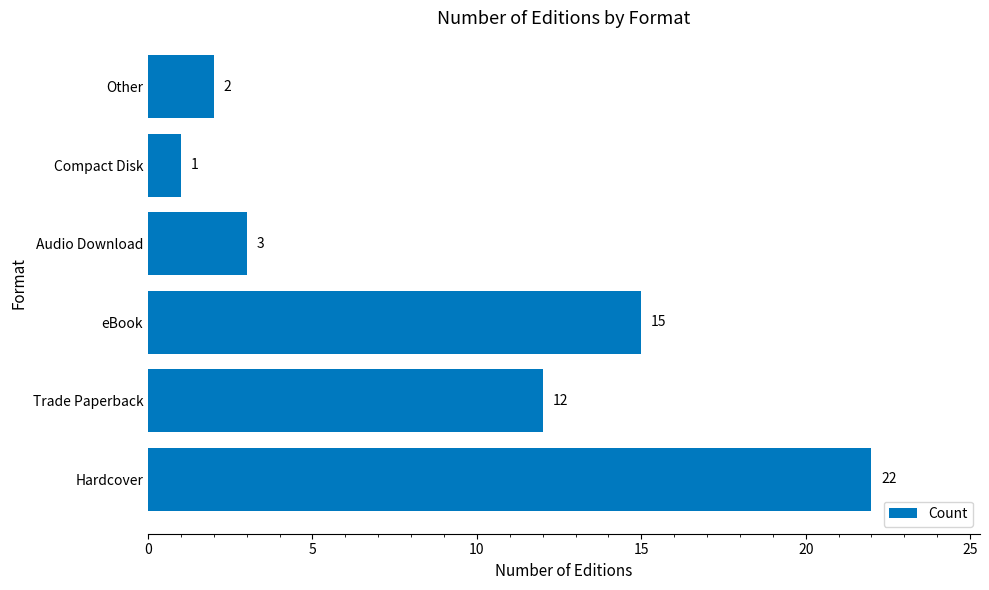

Rank the categories by value from lowest to highest.

Compact Disk, Other, Audio Download, Trade Paperback, eBook, Hardcover